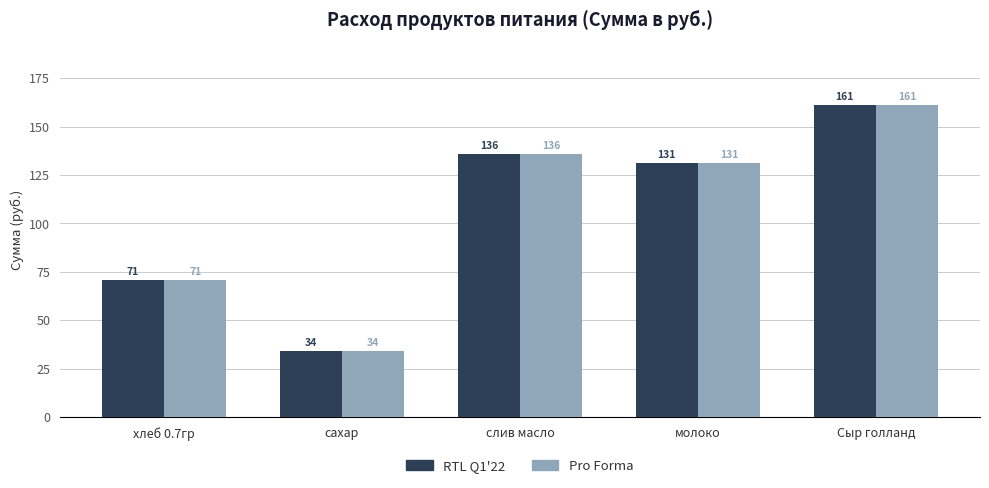

What is the total value across all series at молоко?

262.3